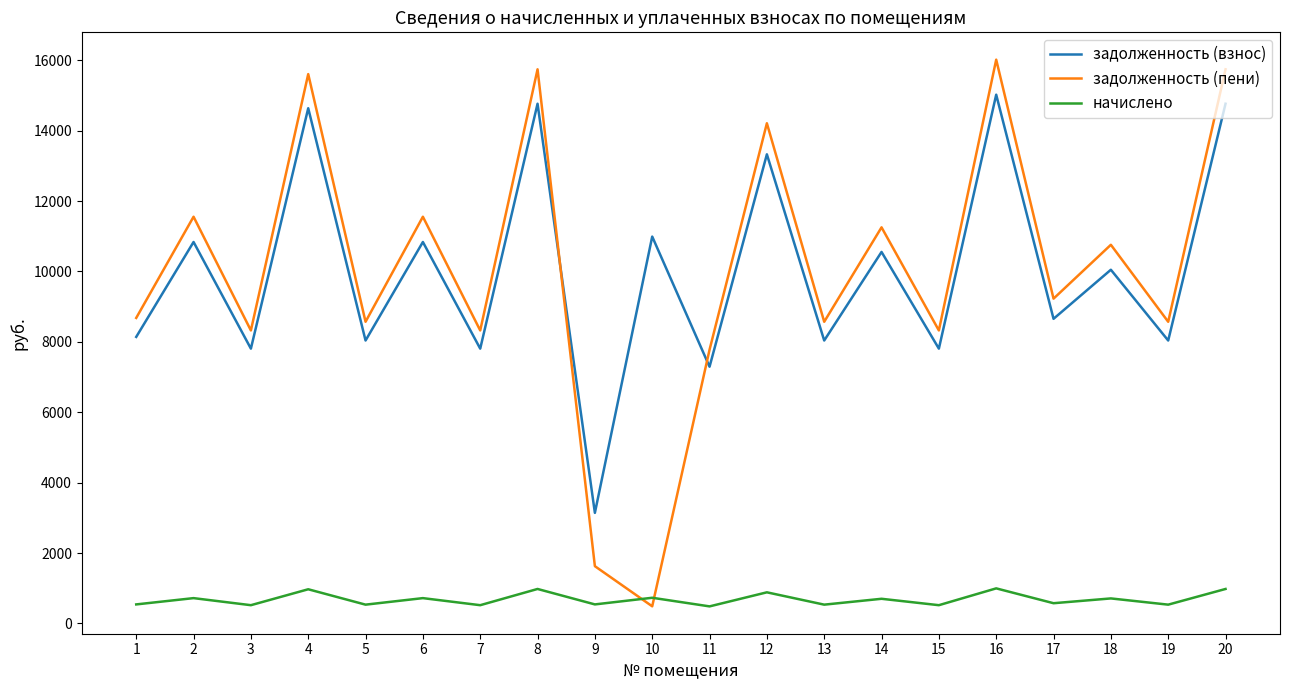

What is the total value across all series at 13?

17140.5